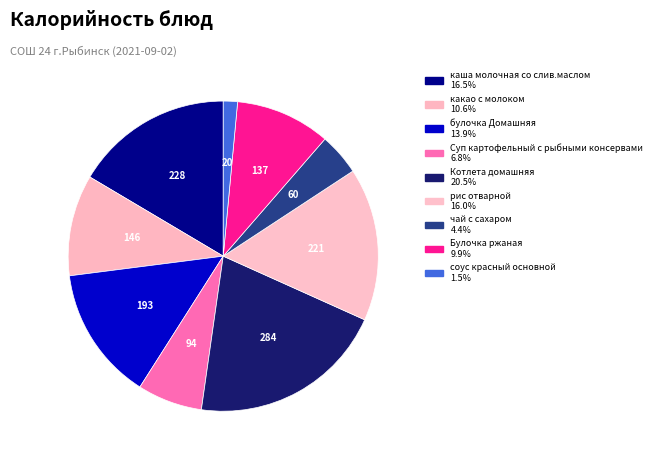

True or false: Котлета домашняя accounts for 21% of the total.

True